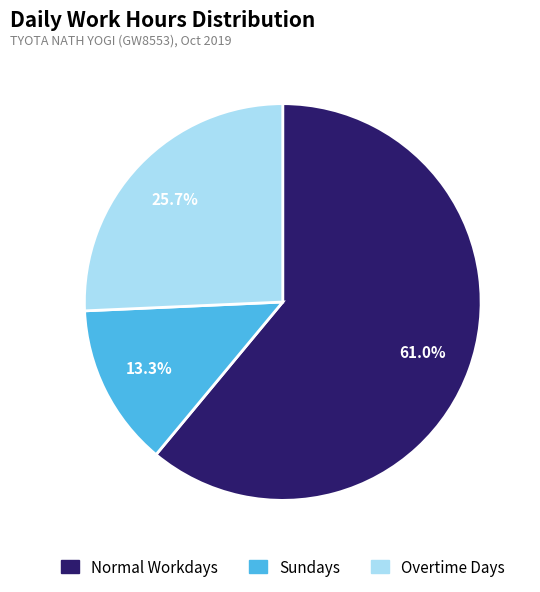

Is there any slice that represents more than half of the pie?

Yes